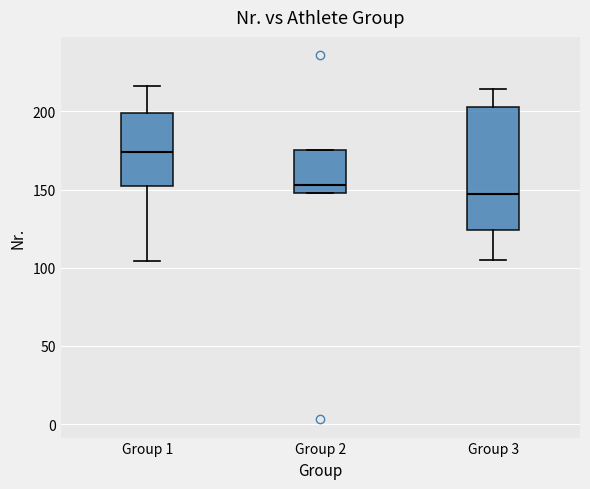

Reading left to right, read every box against the y-axis: the position of its median line, the range the box covers, and the ends of its whiskers. The values are not printed on the chart, so give them approximately, as read against the axis.

Group 1: median 175, box 150 to 200, whiskers 105 to 215
Group 2: median 155, box 150 to 175, whiskers 150 to 175
Group 3: median 145, box 125 to 205, whiskers 105 to 215